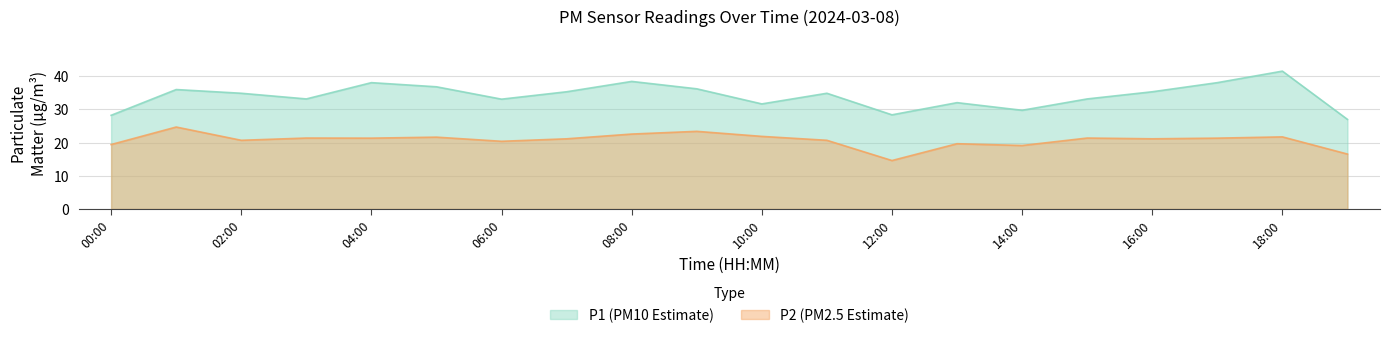

Does the chart display data point markers on the line(s)?

No